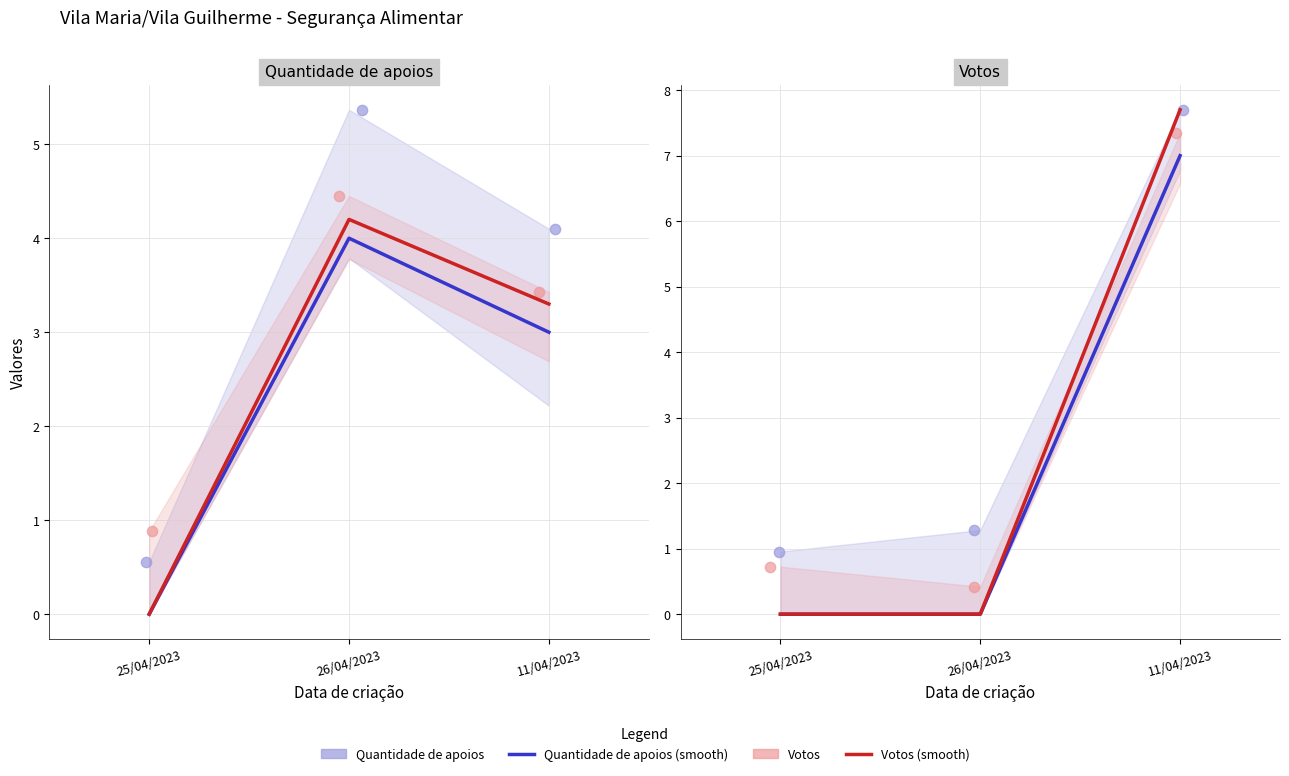

Which series reaches the maximum Y coordinate?

Votos (smooth)